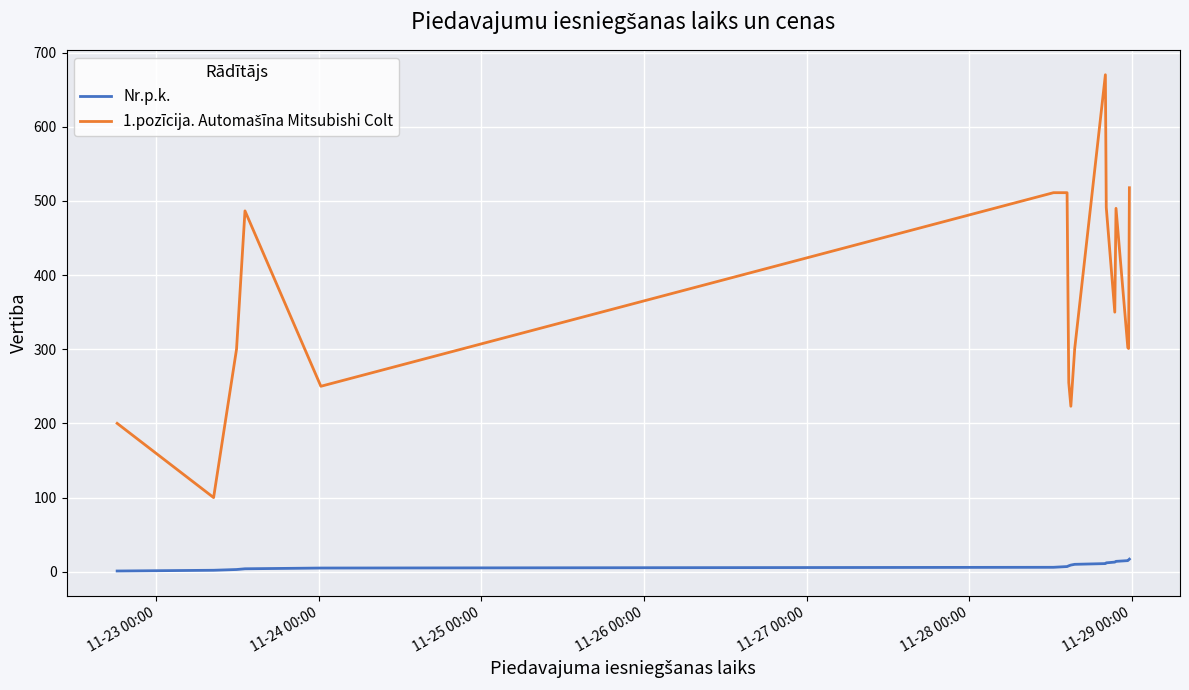

What is the difference between the maximum and minimum values in the Nr.p.k. series?

16.0